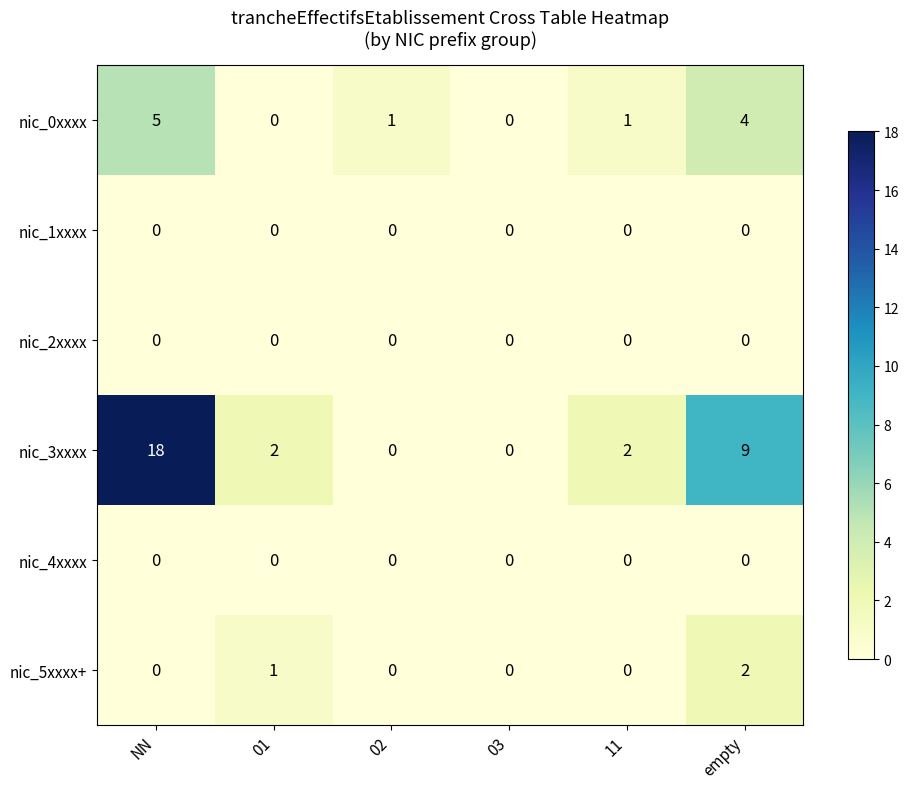

At which category is the sum across all series the highest?

NN